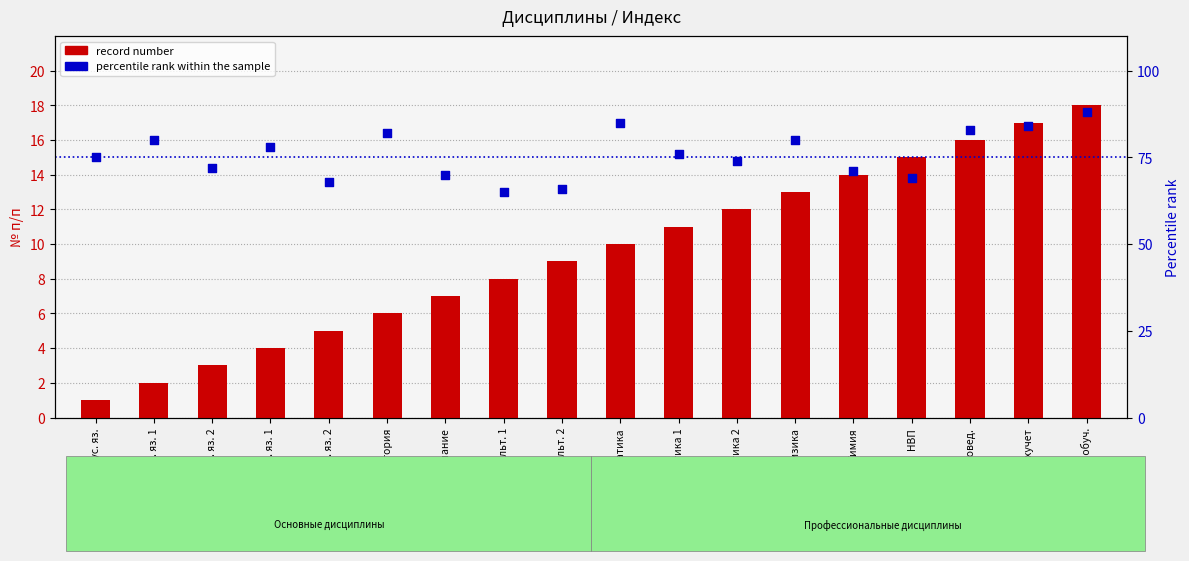

At how many categories does at least one series exceed 79?

7